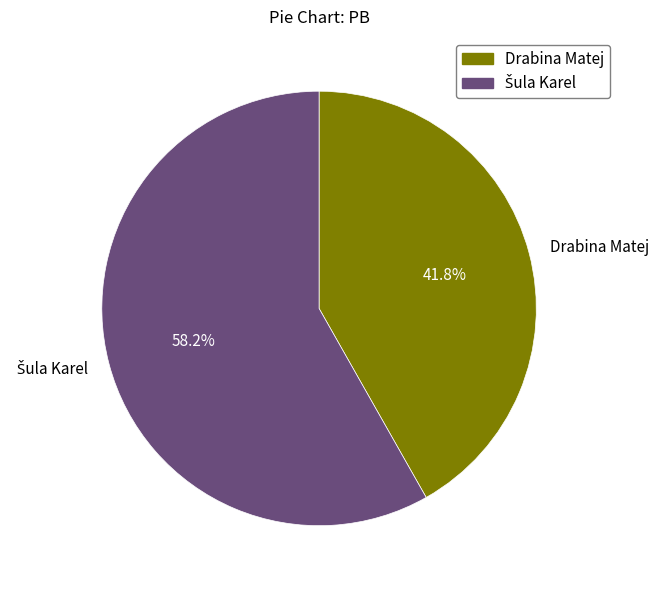

How much of the chart is everything except Drabina Matej?

58.2%